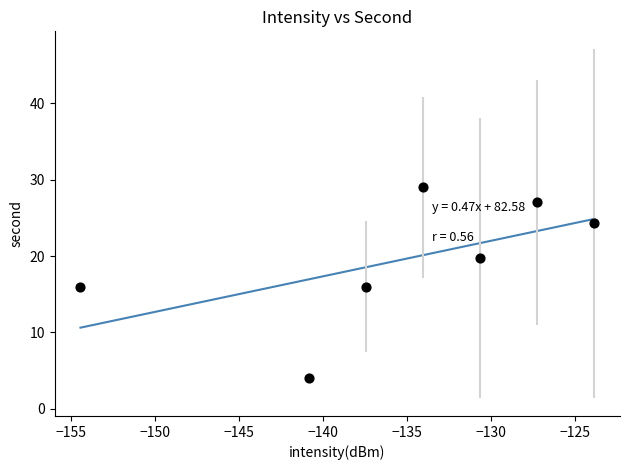

What is the range of X values (max minus min)?

30.6